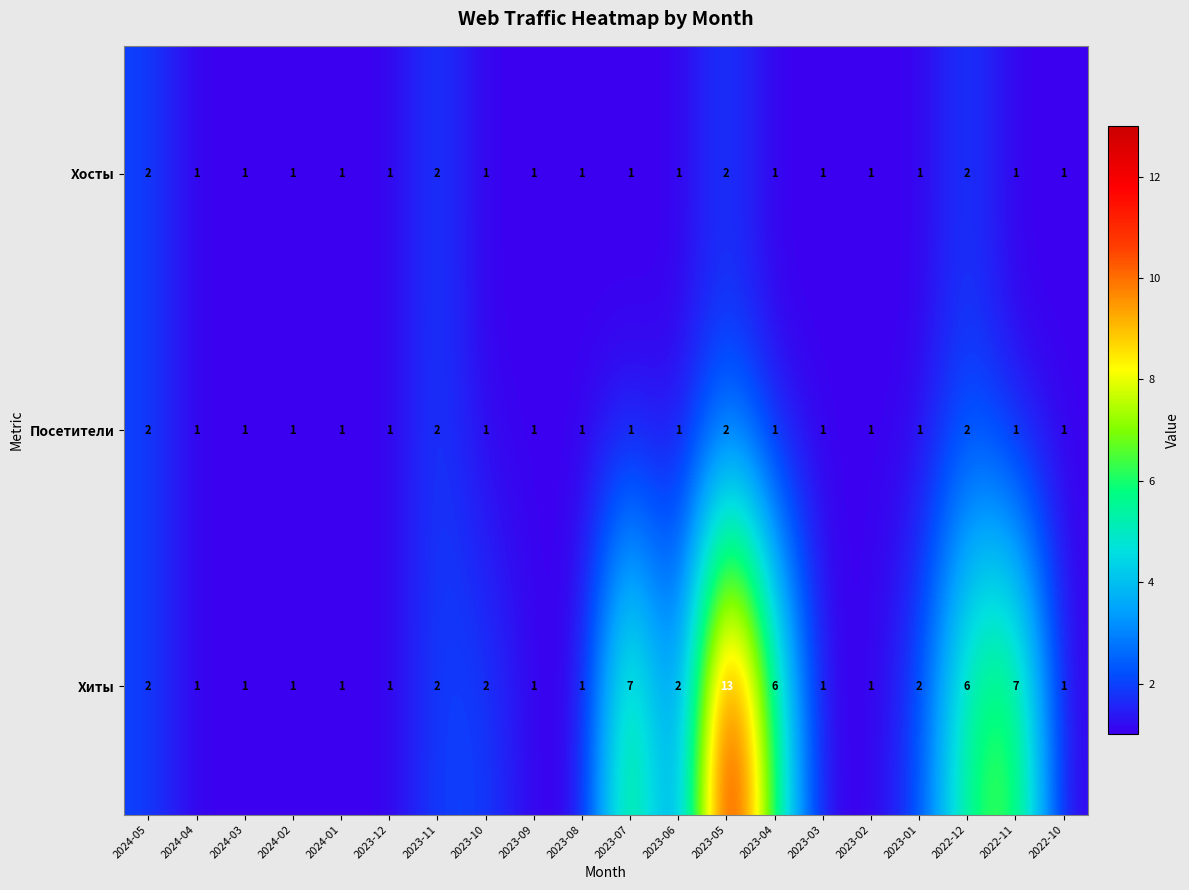

At which category is the sum across all series the highest?

2023-05